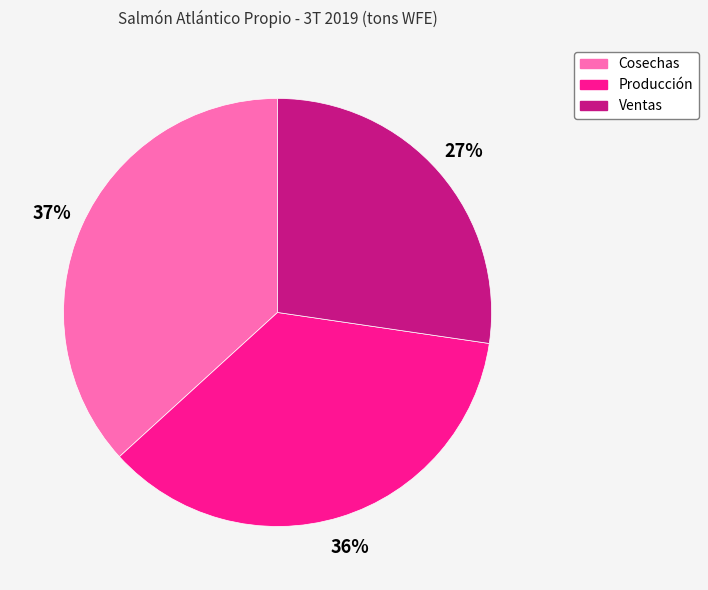

To the nearest percent, what percentage of the pie is Cosechas?

37%